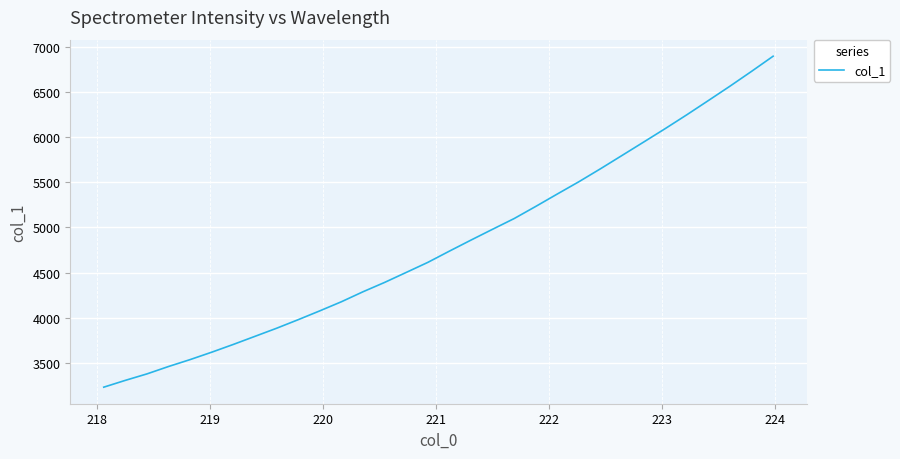

What is the maximum value shown in the chart?

6893.1